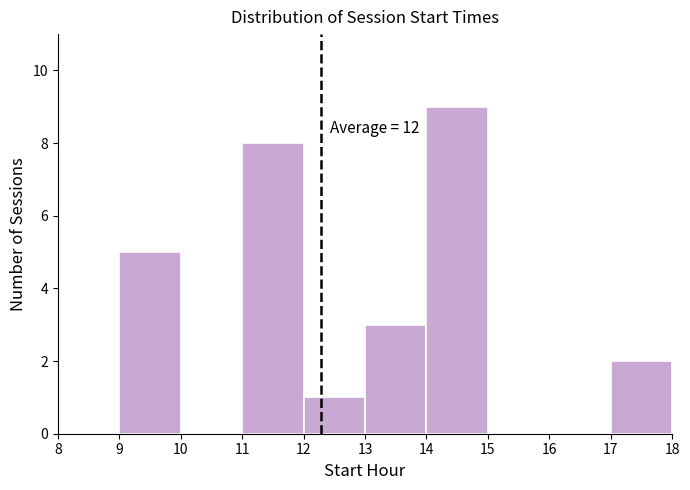

Over which range of the x-axis is the bar tallest?

14 to 15